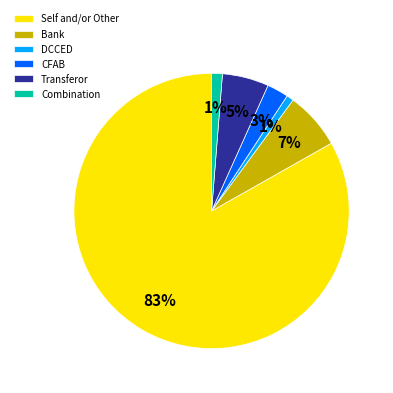

To the nearest percent, what is the combined percentage of Bank and Transferor?

12%